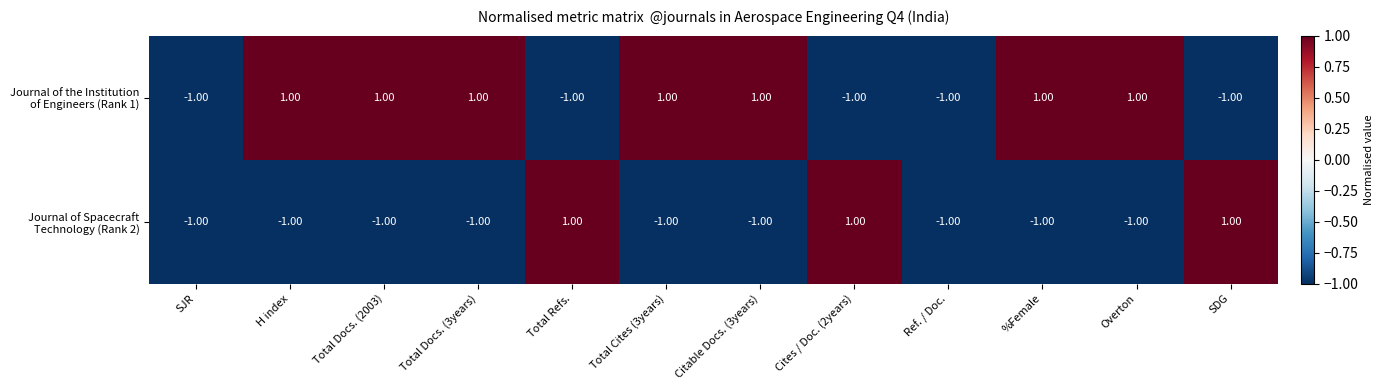

At how many categories does at least one series exceed 0?

10